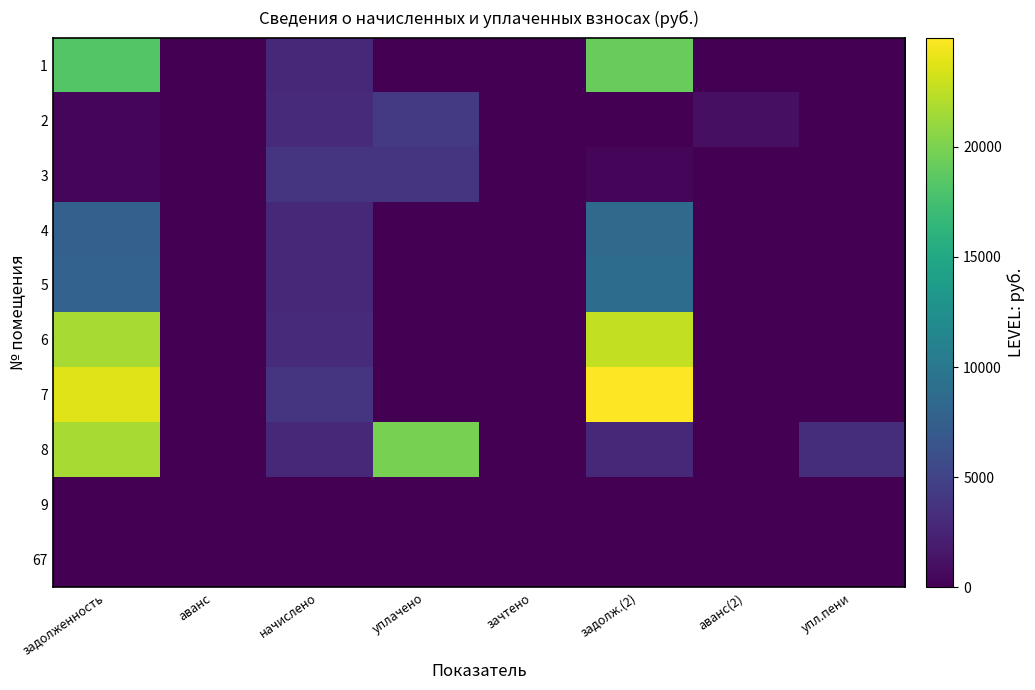

Reading left to right, extract all data points from this chart.

1: задолженность=18235.3	аванс=0.0	начислено=2784.6	уплачено=0.0	зачтено=0.0	задолж.(2)=19163.5	аванс(2)=0.0	упл.пени=0.0
2: задолженность=326.3	аванс=0.0	начислено=2936.7	уплачено=4241.5	зачтено=0.0	задолж.(2)=0.0	аванс(2)=979.6	упл.пени=0.0
3: задолженность=413.4	аванс=0.0	начислено=3720.6	уплачено=3720.6	зачтено=0.0	задолж.(2)=413.4	аванс(2)=0.0	упл.пени=0.0
4: задолженность=7695.9	аванс=0.0	начислено=2772.9	уплачено=0.0	зачтено=0.0	задолж.(2)=8620.2	аванс(2)=0.0	упл.пени=0.0
5: задолженность=7858.2	аванс=0.0	начислено=2831.4	уплачено=0.0	зачтено=0.0	задолж.(2)=8802.0	аванс(2)=0.0	упл.пени=0.0
6: задолженность=21709.3	аванс=0.0	начислено=2942.6	уплачено=0.0	зачтено=0.0	задолж.(2)=22690.1	аванс(2)=0.0	упл.пени=0.0
7: задолженность=23717.2	аванс=0.0	начислено=3720.6	уплачено=0.0	зачтено=0.0	задолж.(2)=24957.4	аванс(2)=0.0	упл.пени=0.0
8: задолженность=21683.3	аванс=0.0	начислено=2802.2	уплачено=19815.2	зачтено=0.0	задолж.(2)=2802.2	аванс(2)=0.0	упл.пени=3246.9
9: задолженность=0.0	аванс=0.0	начислено=0.0	уплачено=0.0	зачтено=0.0	задолж.(2)=0.0	аванс(2)=0.0	упл.пени=0.0
67: задолженность=0.0	аванс=0.0	начислено=0.0	уплачено=0.0	зачтено=0.0	задолж.(2)=0.0	аванс(2)=0.0	упл.пени=0.0